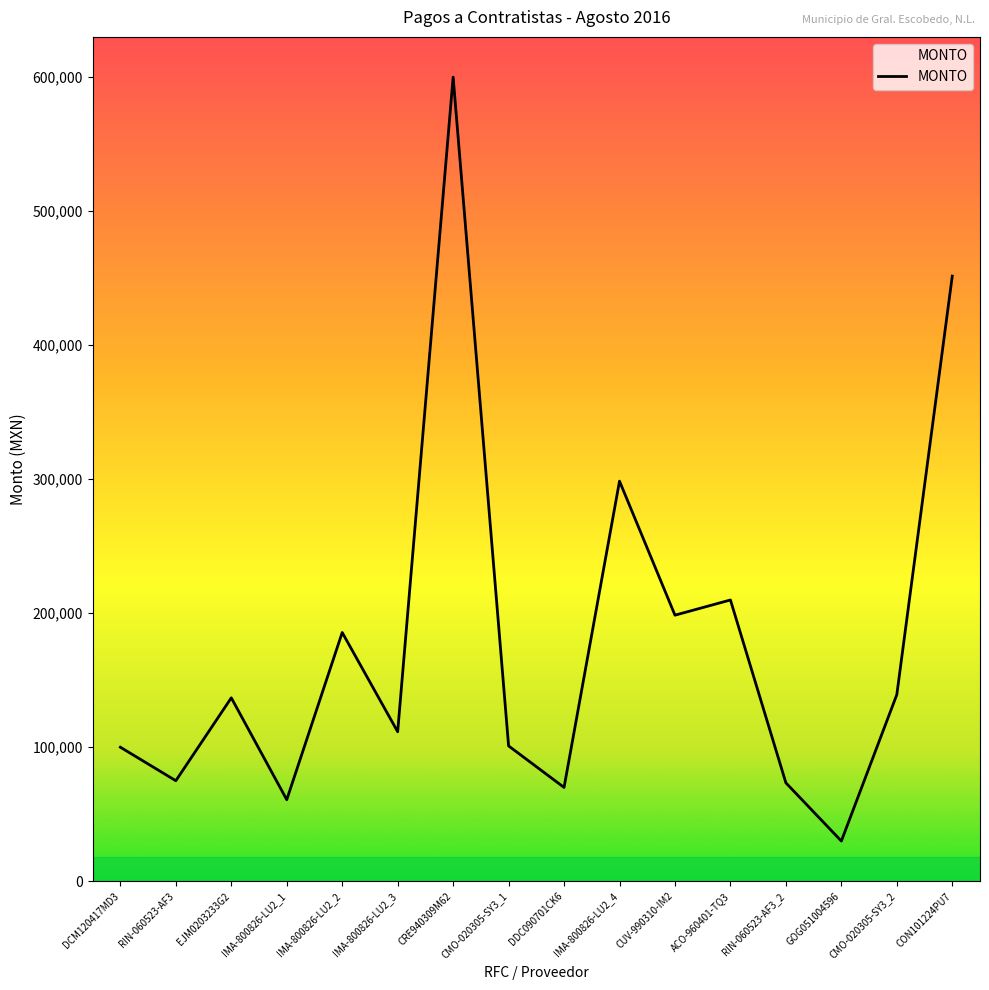

What is the difference between the maximum and minimum values?

570000.0